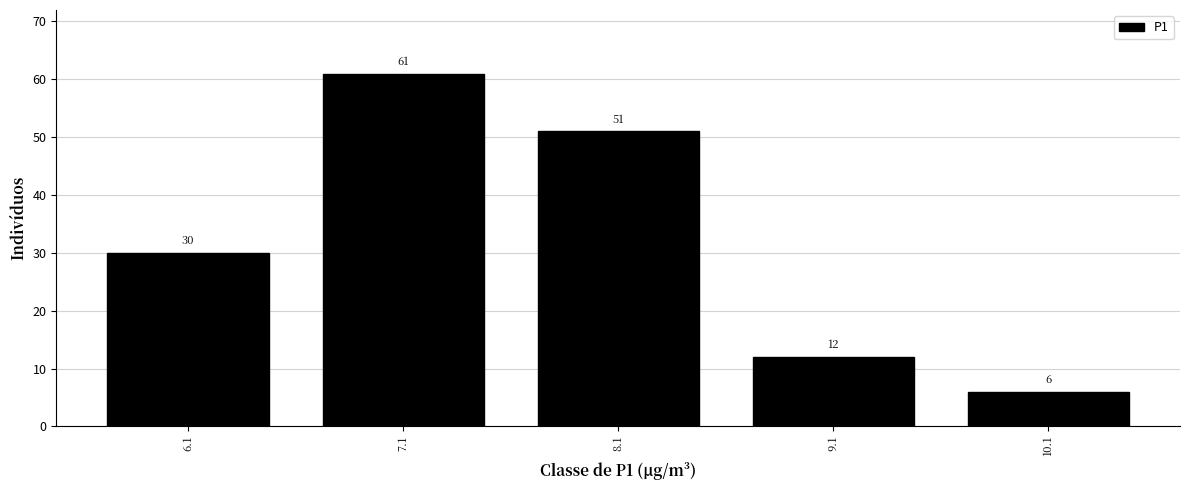

Reading left to right, extract all data points from this chart.

6.1=30	7.1=61	8.1=51	9.1=12	10.1=6